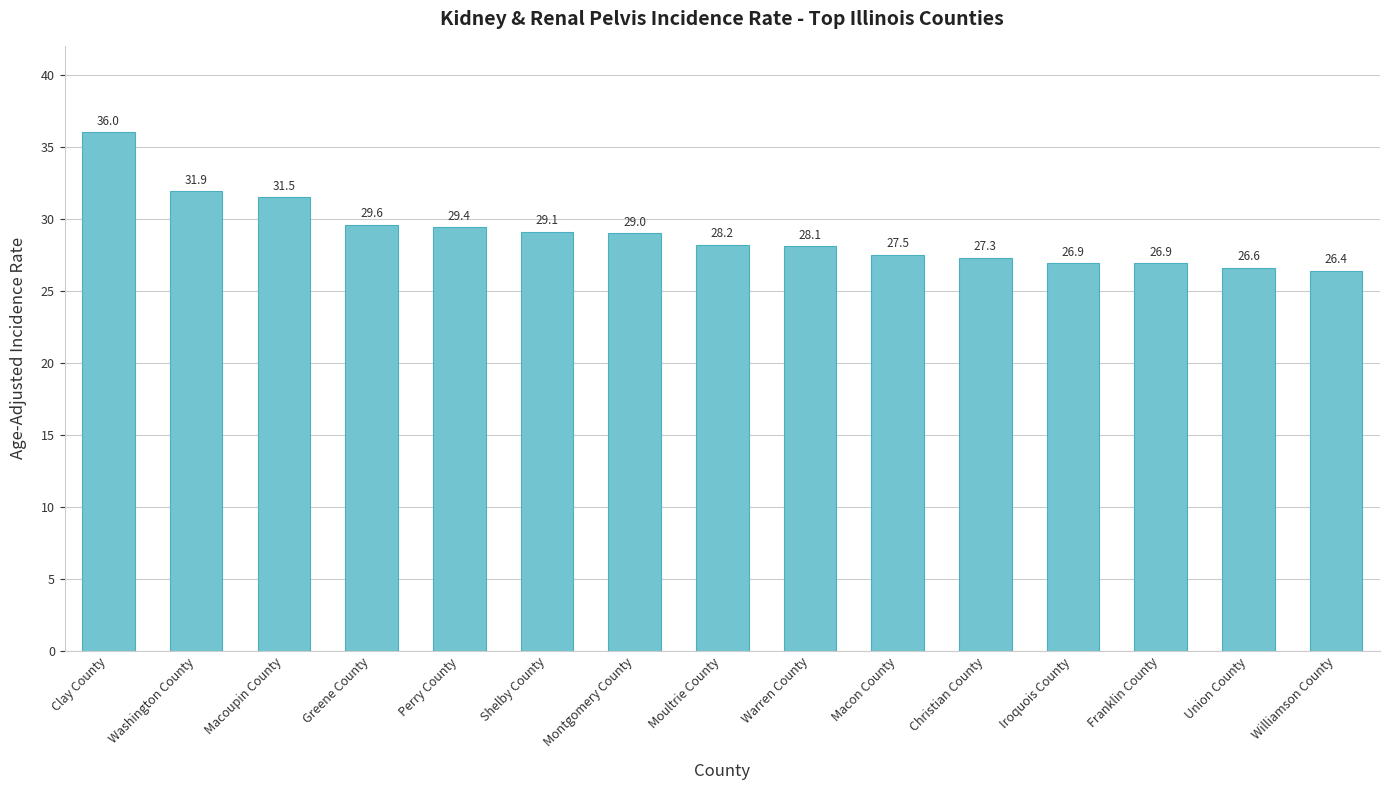

Reading left to right, list all the values displayed in this chart.

36.0	31.9	31.5	29.6	29.4	29.1	29.0	28.2	28.1	27.5	27.3	26.9	26.9	26.6	26.4